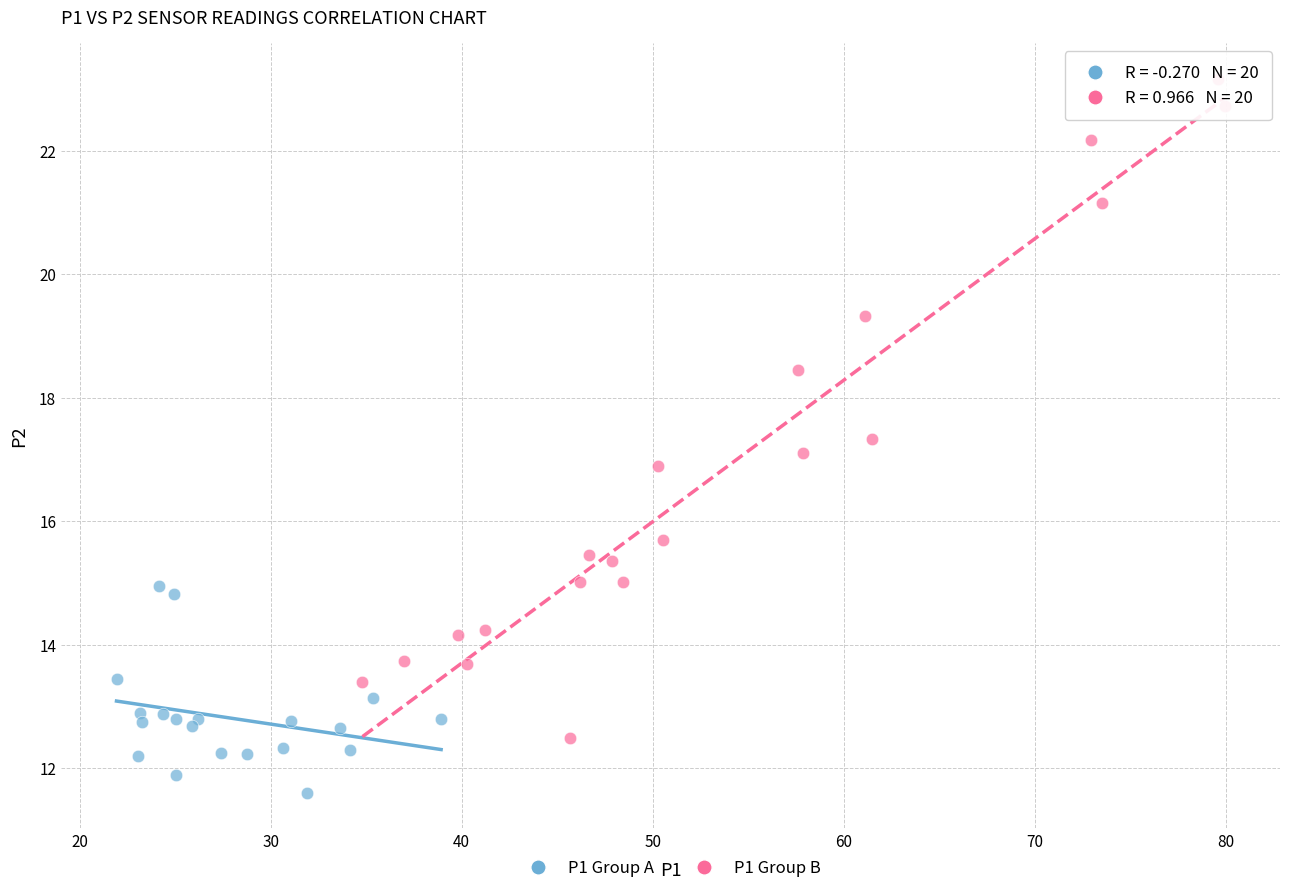

Which series has the widest spread of Y values?

P1 Group B